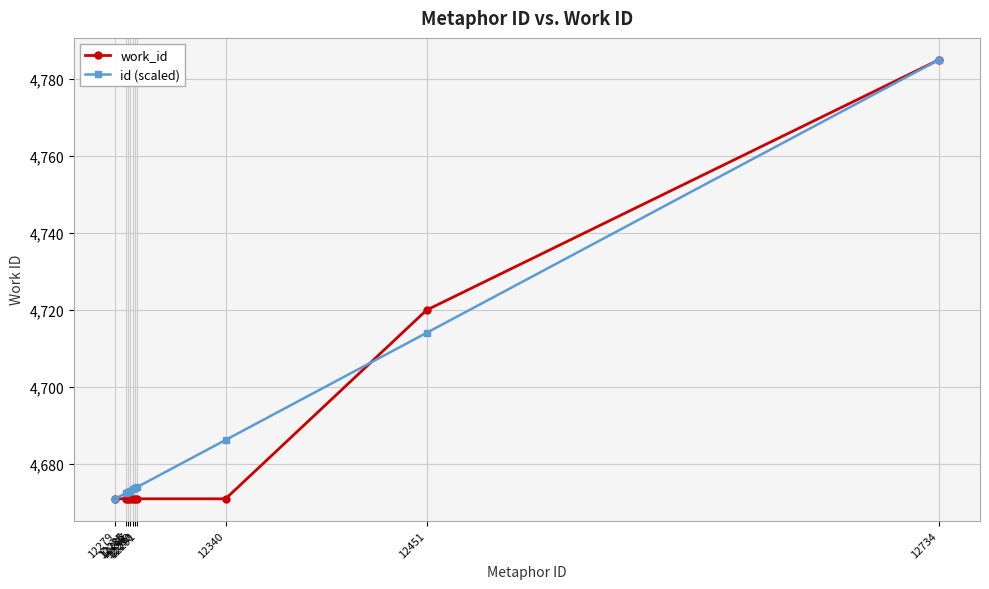

At which category is the sum across all series the highest?

12734